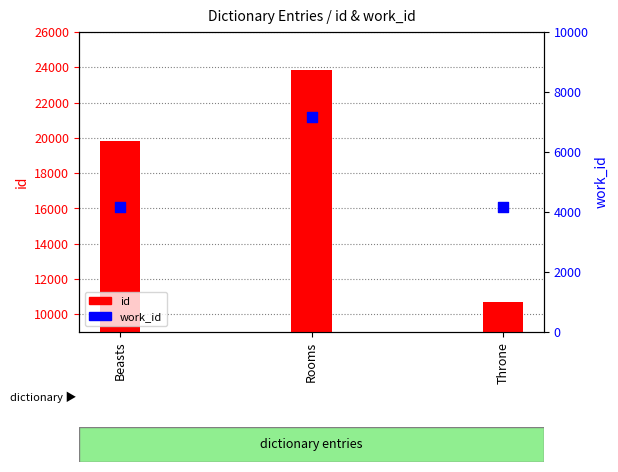

Is the value of id at Throne greater than the value of work_id at Rooms?

Yes